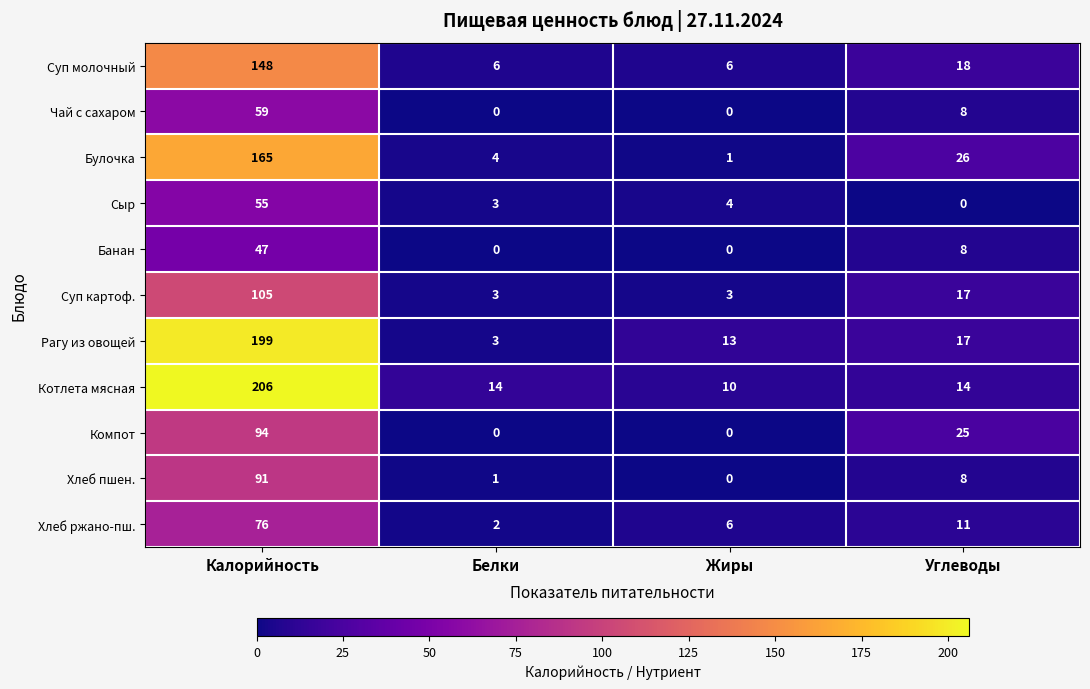

What is the sum of the Компот values at Белки and Калорийность?

94